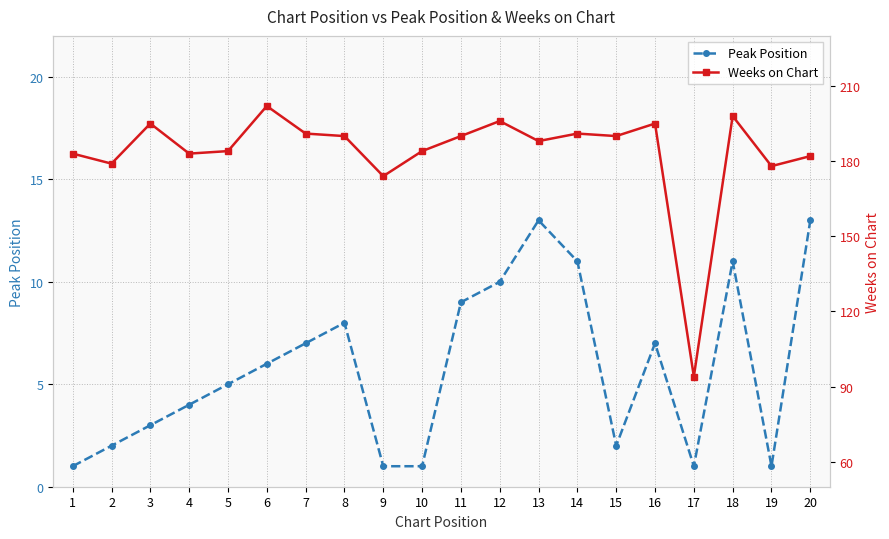

What are all the series names shown in the legend?

Peak Position, Weeks on Chart